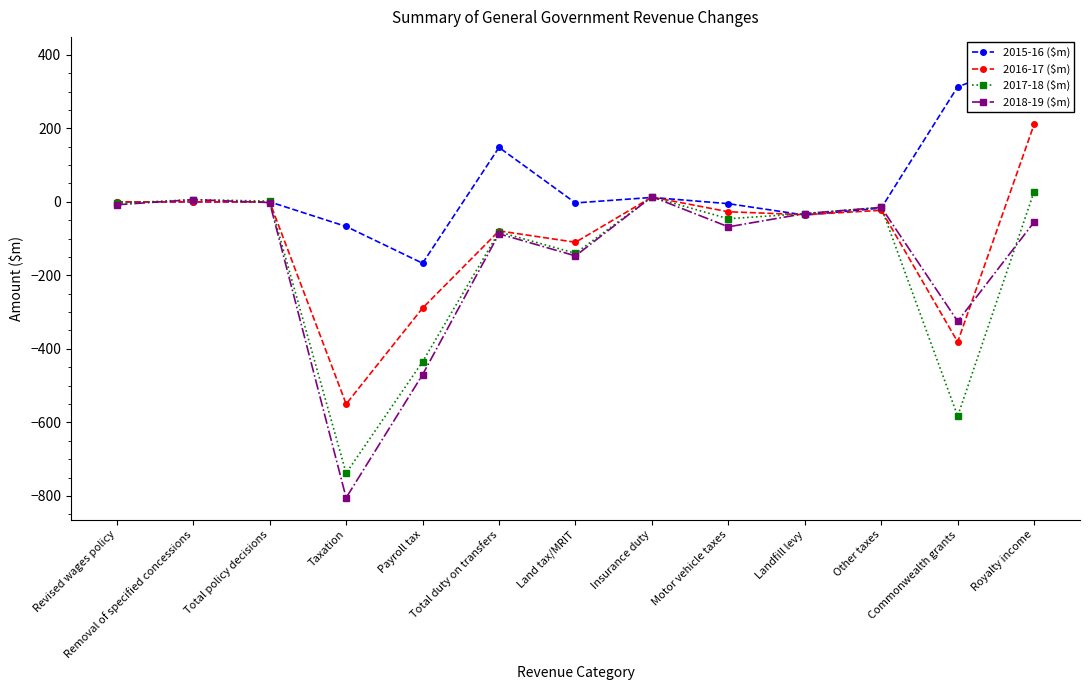

Rank the series by their maximum value, from highest to lowest.

2015-16 ($m), 2016-17 ($m), 2017-18 ($m), 2018-19 ($m)